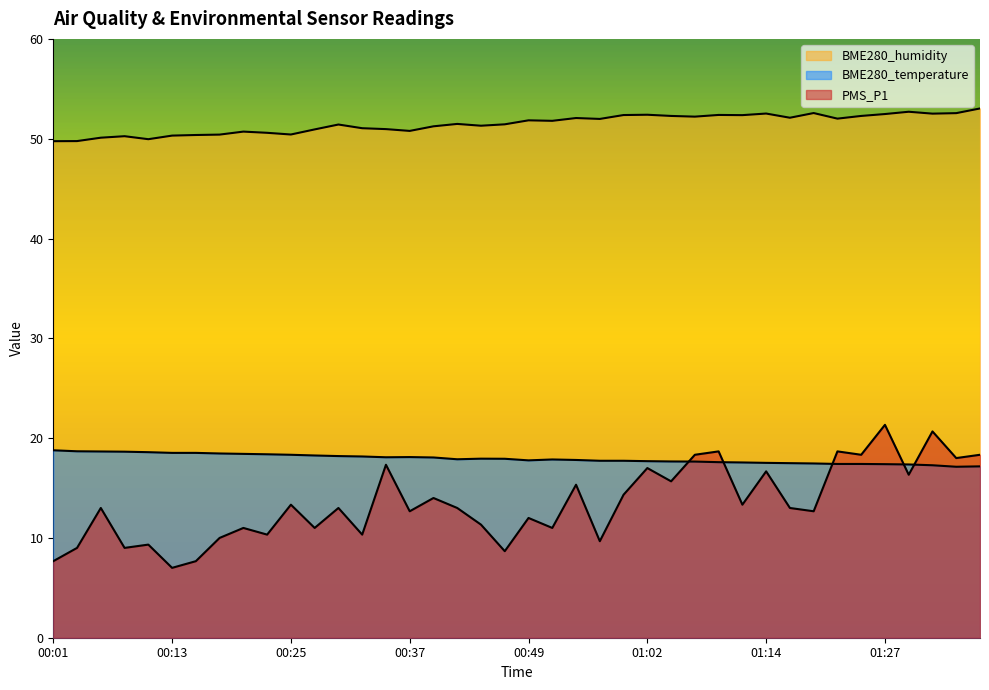

What is the difference between the second highest and minimum values in the BME280_humidity series?

3.0